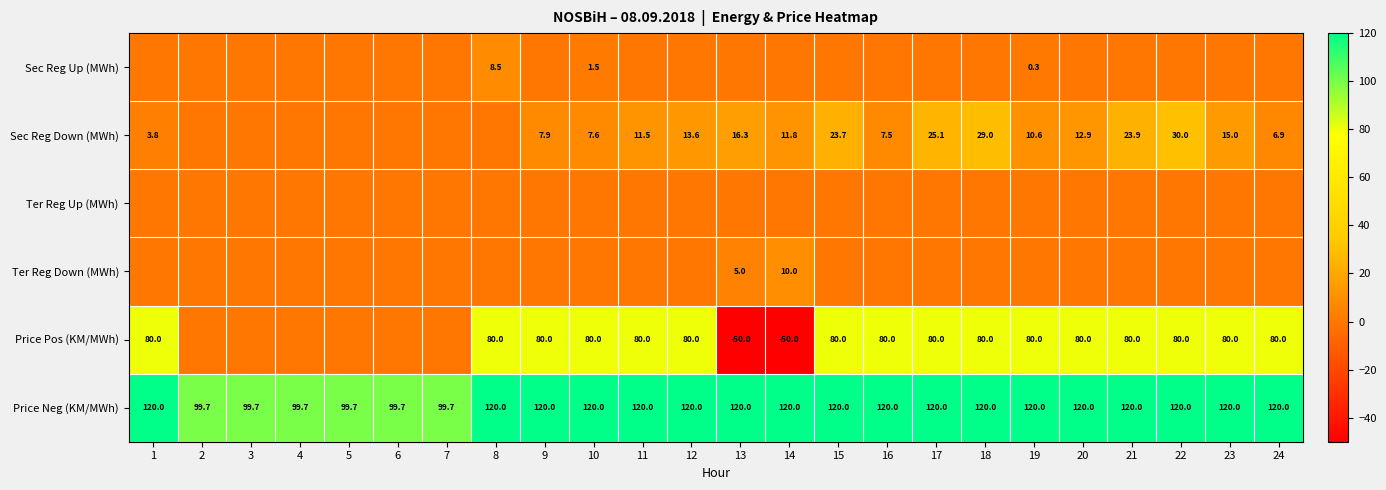

What is the difference between the maximum and minimum values in the Price Neg (KM/MWh) series?

20.3